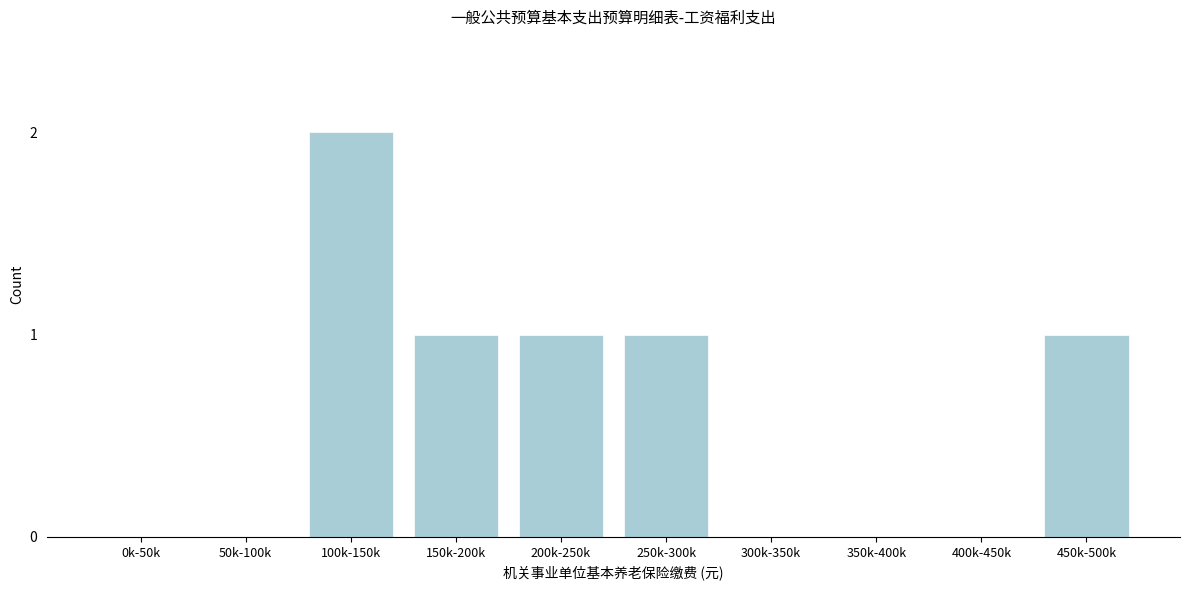

Reading left to right, transcribe all the data shown in this chart.

0k-50k=0	50k-100k=0	100k-150k=2	150k-200k=1	200k-250k=1	250k-300k=1	300k-350k=0	350k-400k=0	400k-450k=0	450k-500k=1